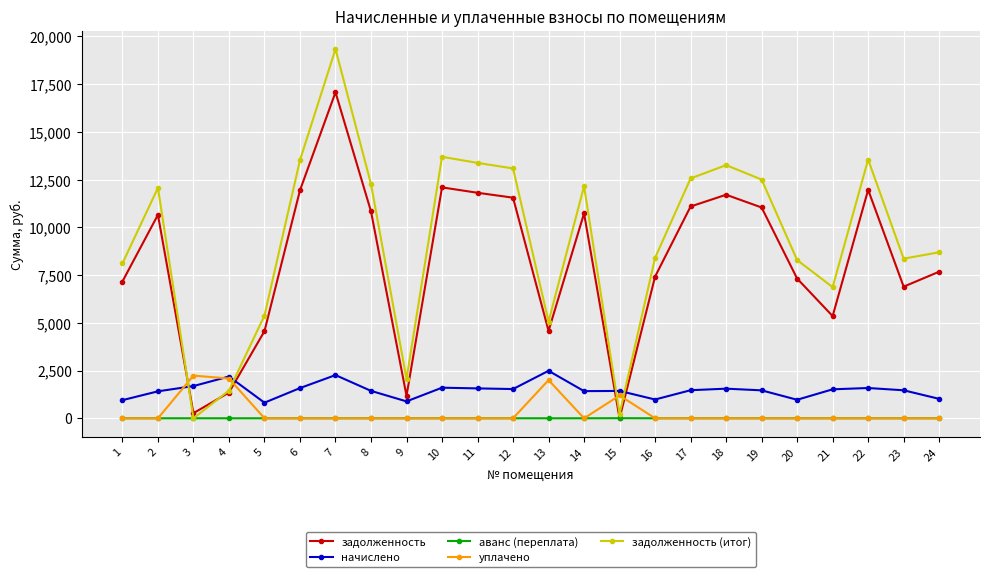

What is the difference between the highest and lowest values at 6?

13523.2